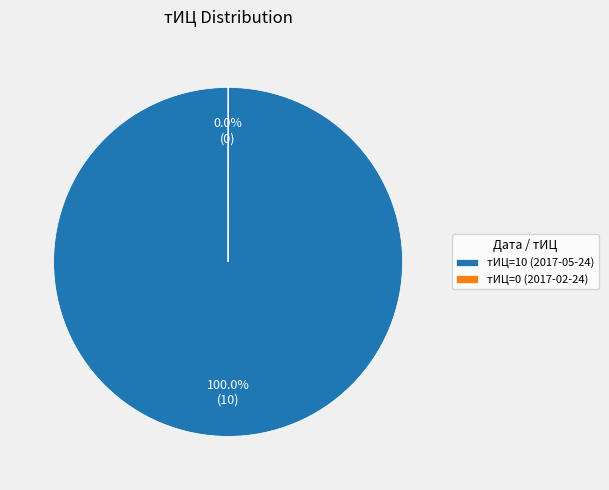

Does any single category account for the majority?

Yes